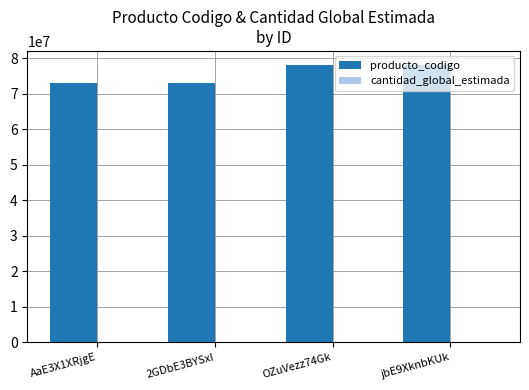

The value of producto_codigo at AaE3X1XRjgE is 99598833. True or false?

False